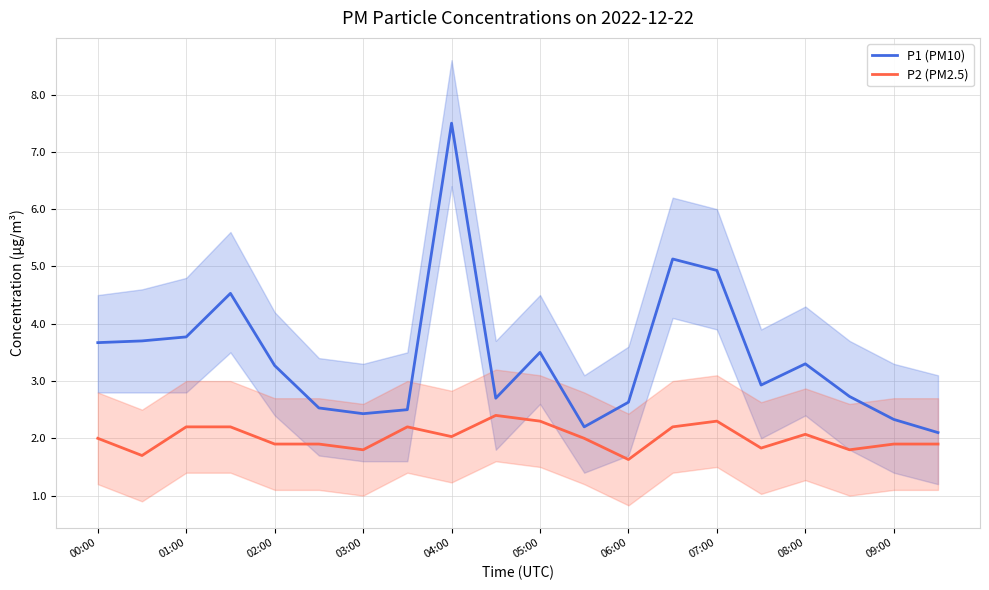

At which label does P1 (PM10) first exceed 3?

00:00